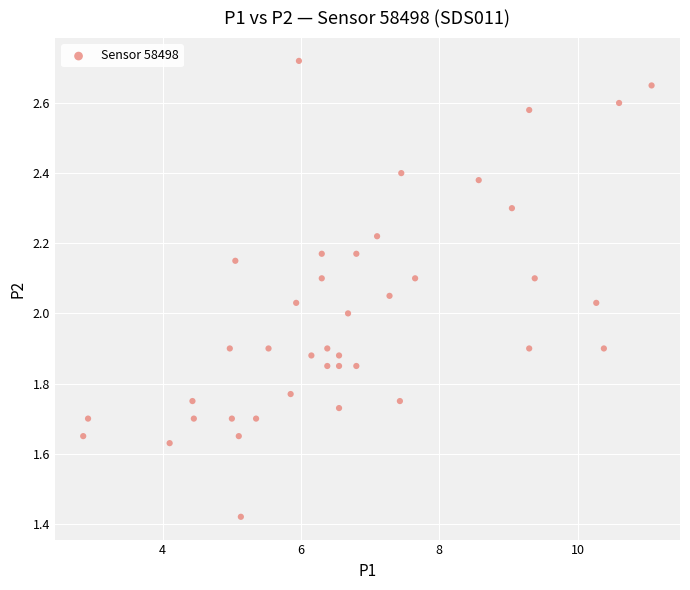

What is the range of Y values (max minus min)?

1.3